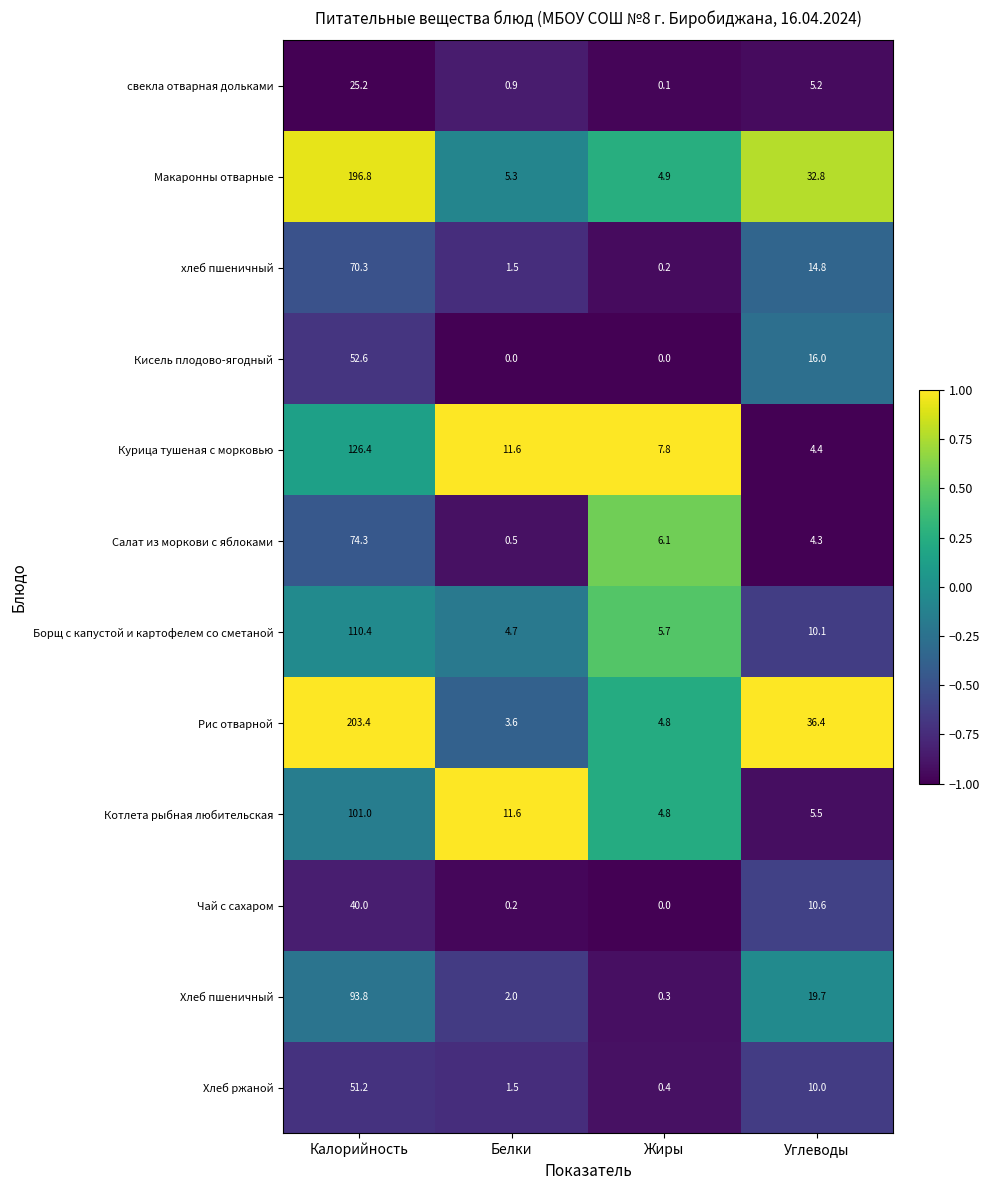

What is the spread (max minus min) of values at Углеводы?

32.1